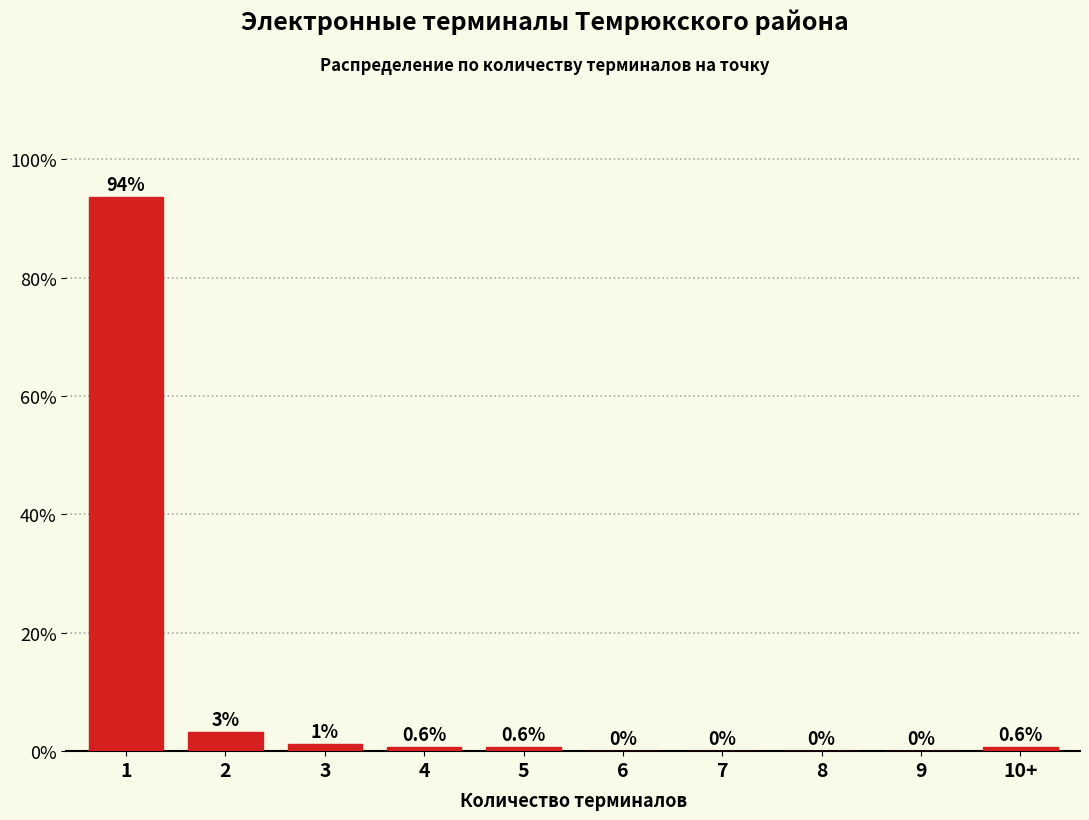

What is the maximum value shown in the chart?

93.7